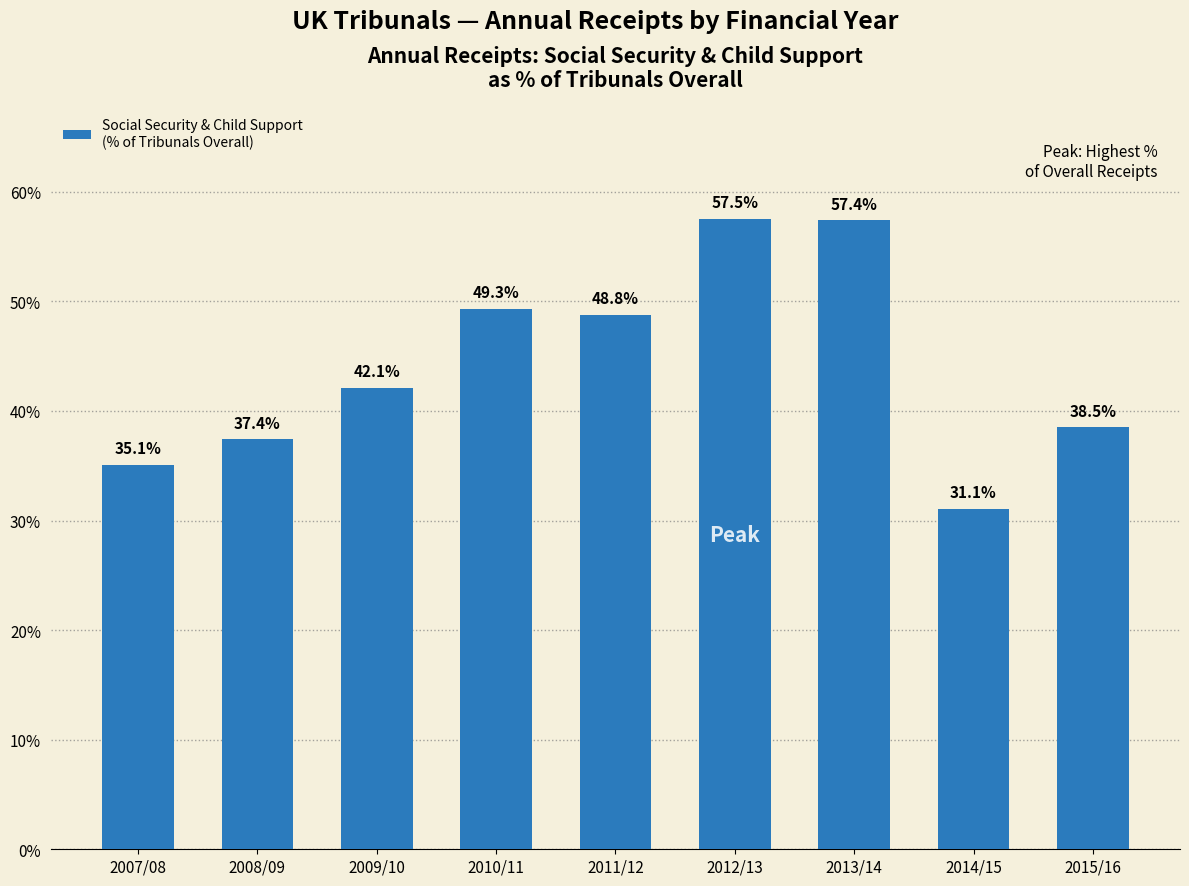

How many data points are less than 42?

4